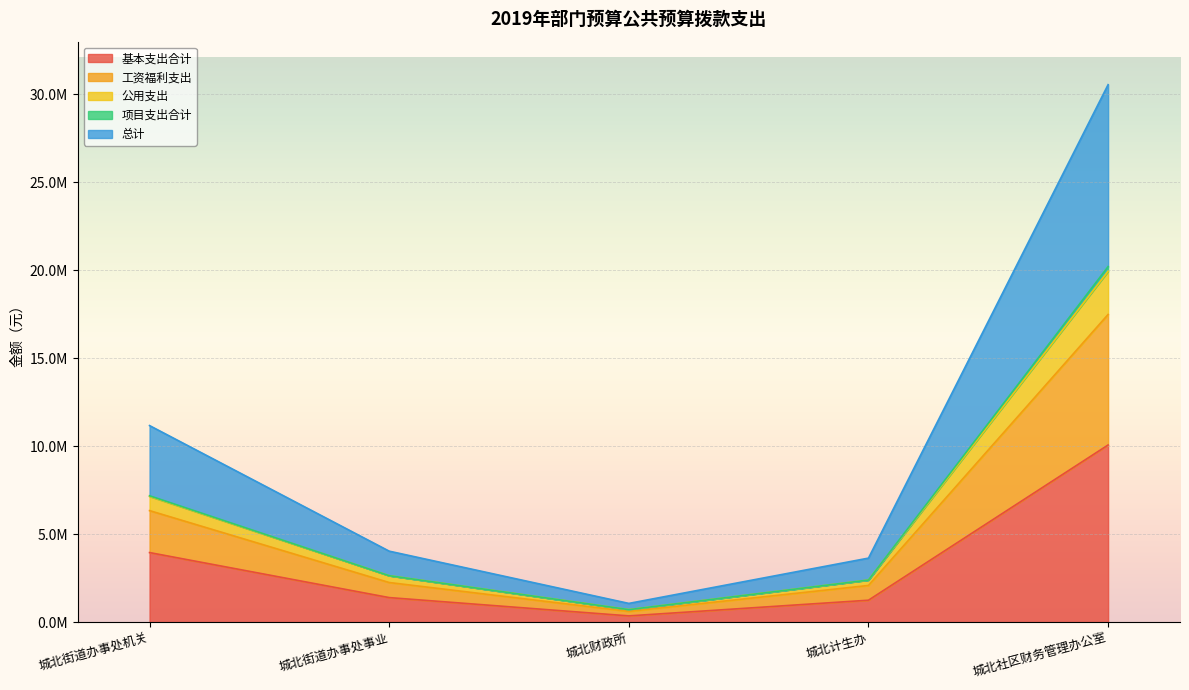

Where is 基本支出合计 nearest to the value 5211878?

城北街道办事处机关